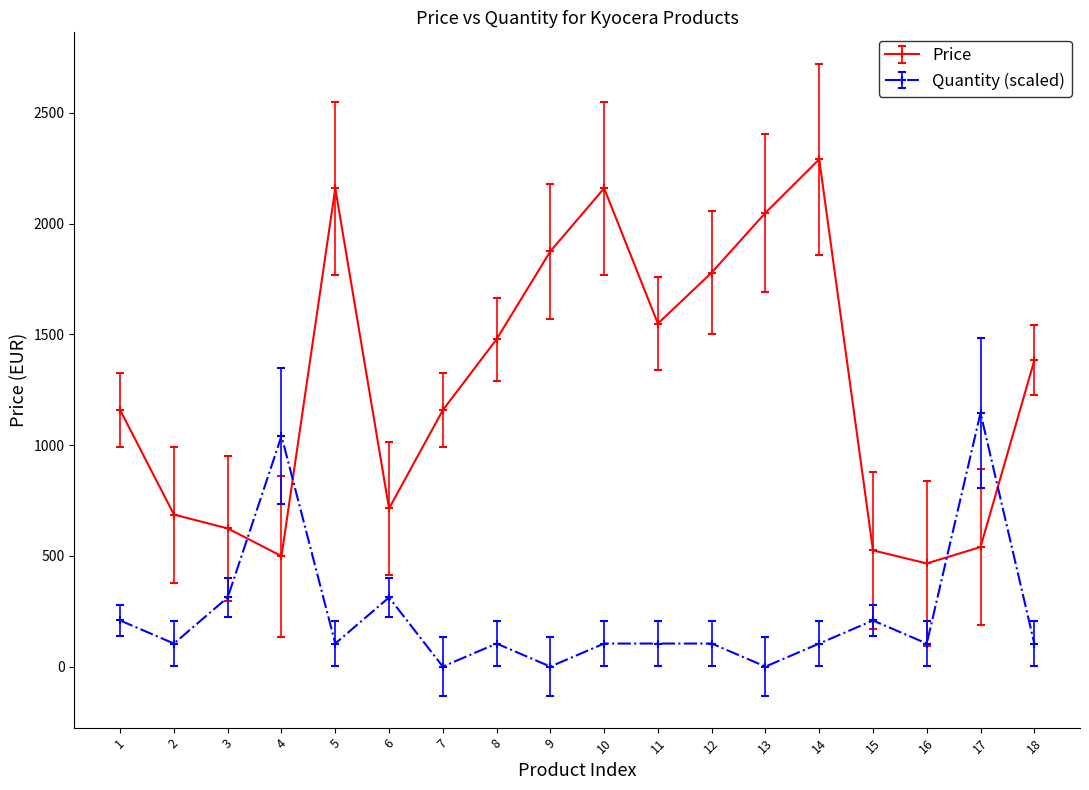

Which series has the largest range (max minus min)?

Price